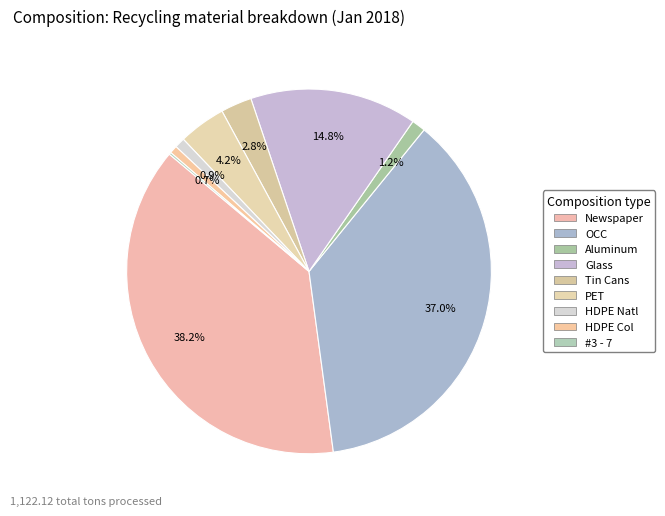

Between #3 - 7 and OCC, which is larger?

OCC